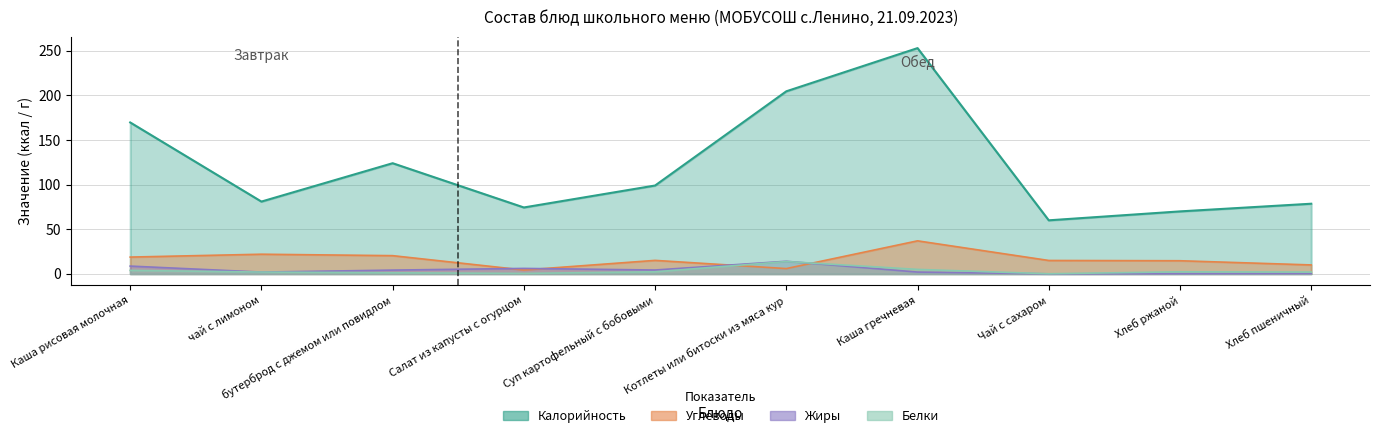

At which category does Белки reach its first local valley?

Салат из капусты с огурцом